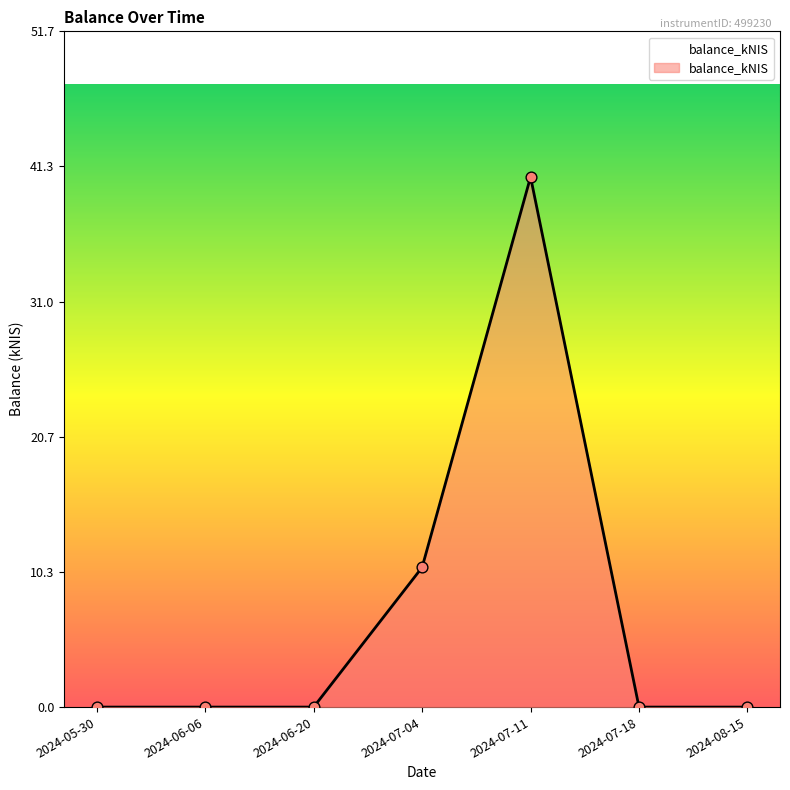

What is the change in value from 2024-07-11 to 2024-08-15?

-40.5